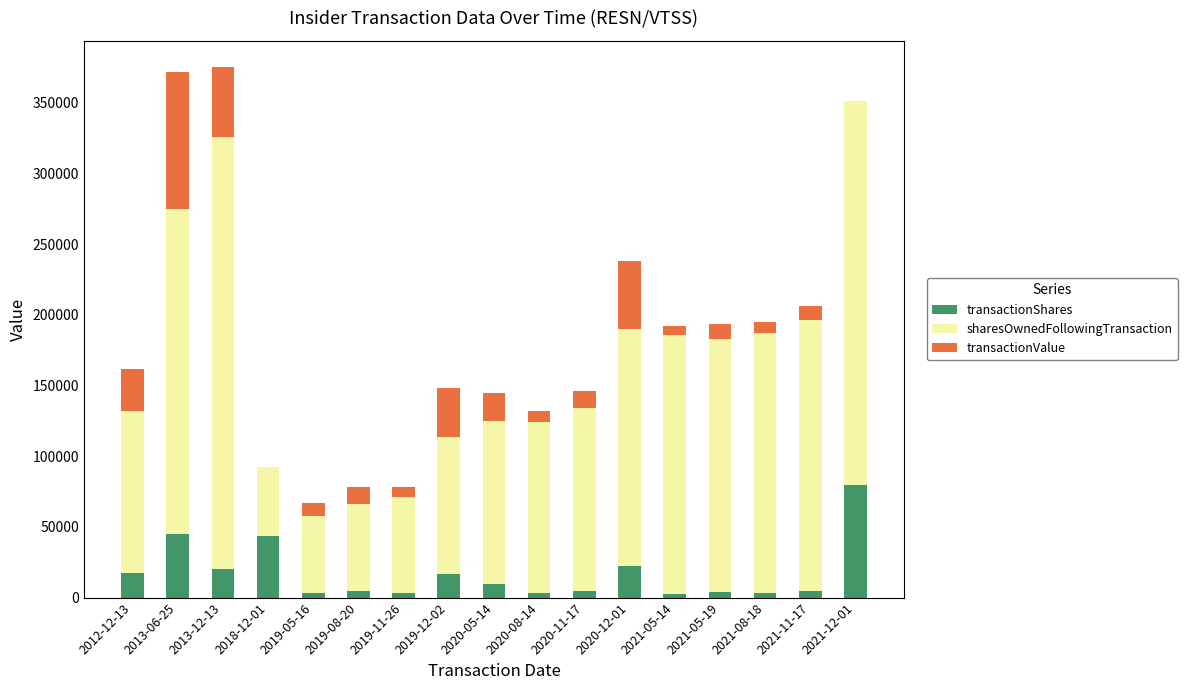

Which category has the highest value in the transactionShares series?

2021-12-01